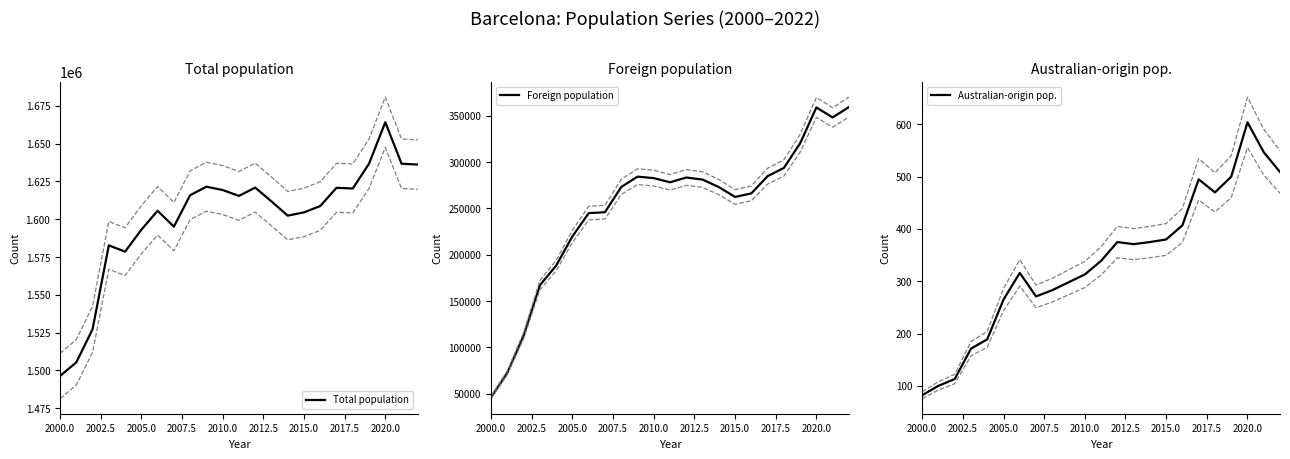

Reading right to left, what are all the values shown in this chart?

Total population: 1636193	1636732	1664182	1636762	1620343	1620809	1608746	1604555	1602386	1611822	1620943	1615448	1619337	1621537	1615908	1595110	1605602	1593075	1578546	1582738	1527190	1505325	1496266
Foreign population: 359480	348302	359087	320382	293787	284907	266323	262459	273121	281225	283445	278269	282794	284385	273175	245999	244988	219941	188373	167223	112773	72784	46091
Australian-origin pop.: 509	547	604	500	470	495	407	380	375	371	375	339	313	298	283	271	316	265	189	171	113	100	82